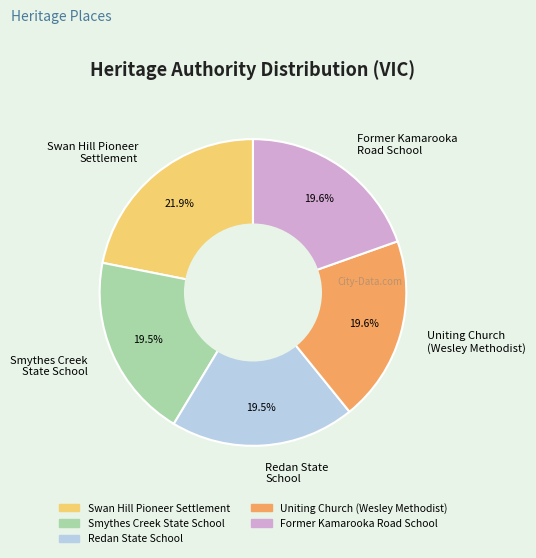

What percentage do Former Kamarooka Road School and Redan State School together represent?

39.1%